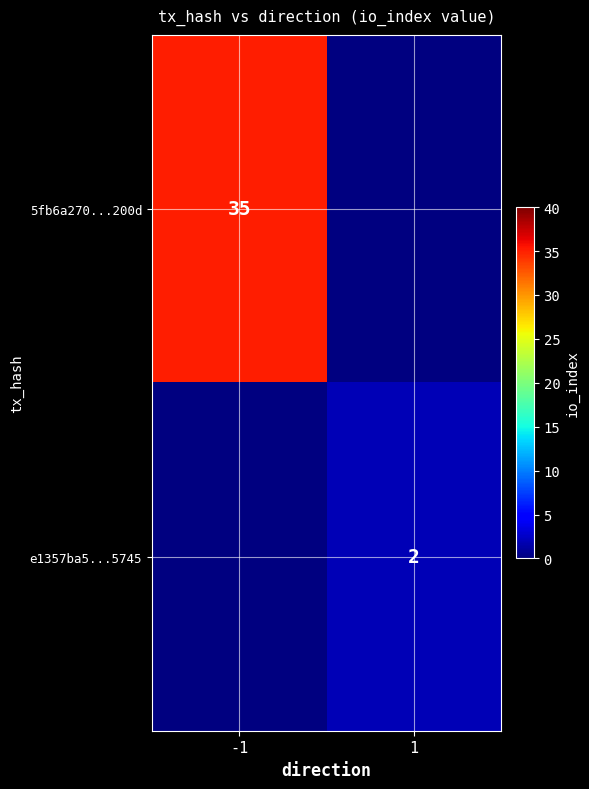

The value of 5fb6a270...200d at -1 is 14. True or false?

False